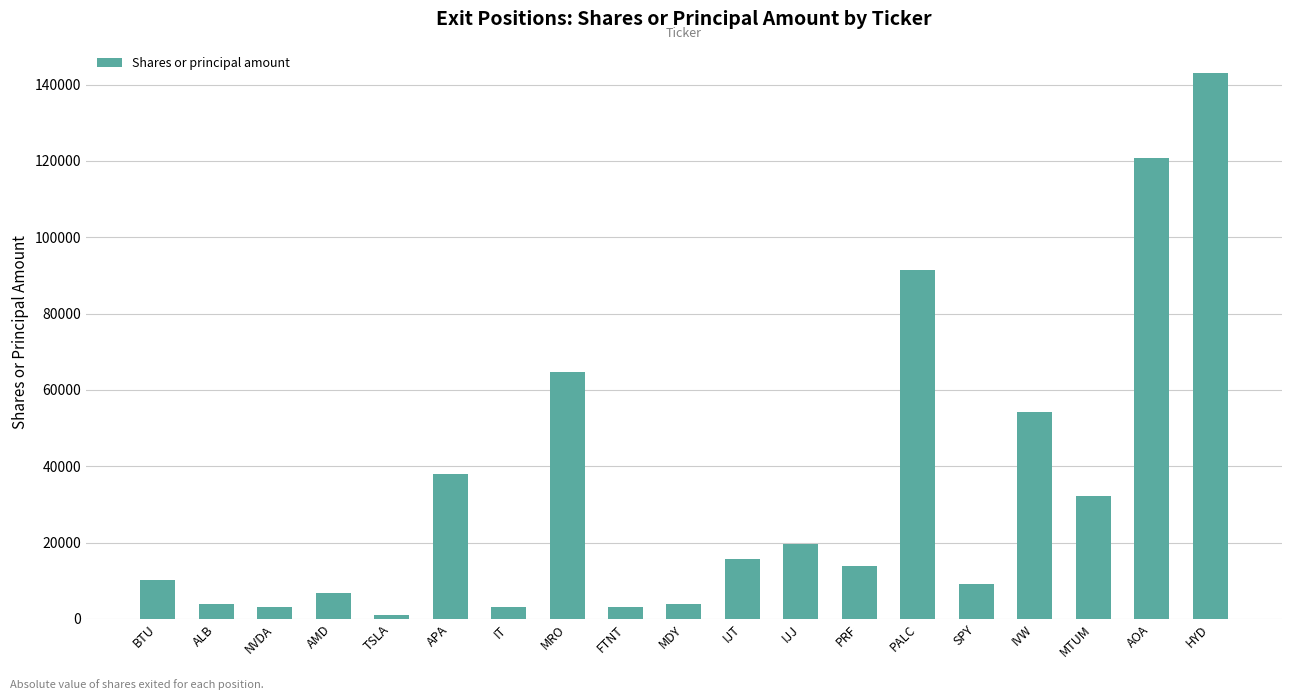

What is the label of the 3rd bar from the left?

NVDA